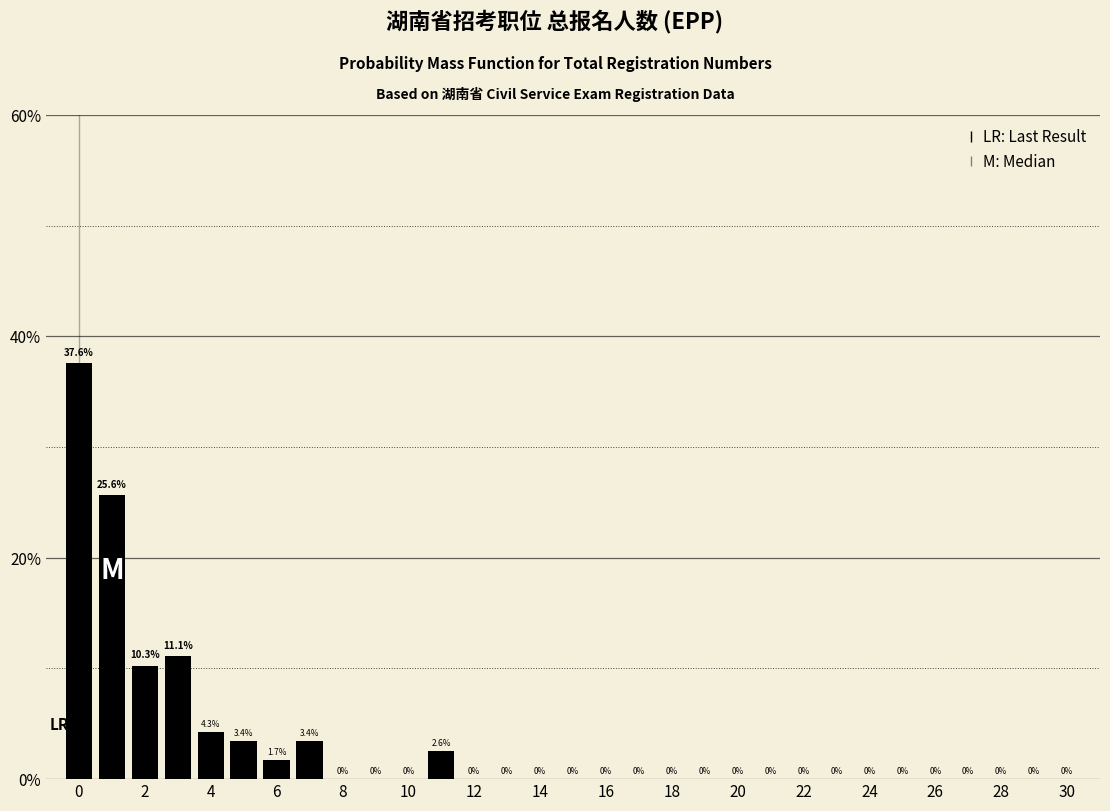

Reading left to right, list every bar in this chart as the range it spans on the x-axis followed by its height. The bar edges are not printed on the chart, so give them approximately, as read against the axis.

-0.5 to 0.5: 37.6
0.5 to 1.5: 25.6
1.5 to 2.5: 10.3
2.5 to 3.5: 11.1
3.5 to 4.5: 4.3
4.5 to 5.5: 3.4
5.5 to 6.5: 1.7
6.5 to 7.5: 3.4
7.5 to 8.5: 0.0
8.5 to 9.5: 0.0
9.5 to 10.5: 0.0
10.5 to 11.5: 2.6
11.5 to 12.5: 0.0
12.5 to 13.5: 0.0
13.5 to 14.5: 0.0
14.5 to 15.5: 0.0
15.5 to 16.5: 0.0
16.5 to 17.5: 0.0
17.5 to 18.5: 0.0
18.5 to 19.5: 0.0
19.5 to 20.5: 0.0
20.5 to 21.5: 0.0
21.5 to 22.5: 0.0
22.5 to 23.5: 0.0
23.5 to 24.5: 0.0
24.5 to 25.5: 0.0
25.5 to 26.5: 0.0
26.5 to 27.5: 0.0
27.5 to 28.5: 0.0
28.5 to 29.5: 0.0
29.5 to 30.5: 0.0